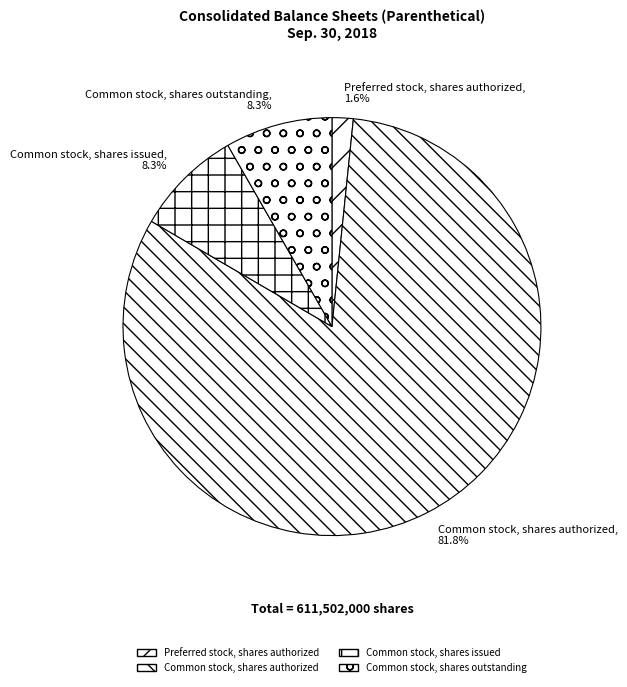

To the nearest percent, what portion does Common stock, shares outstanding represent?

8%